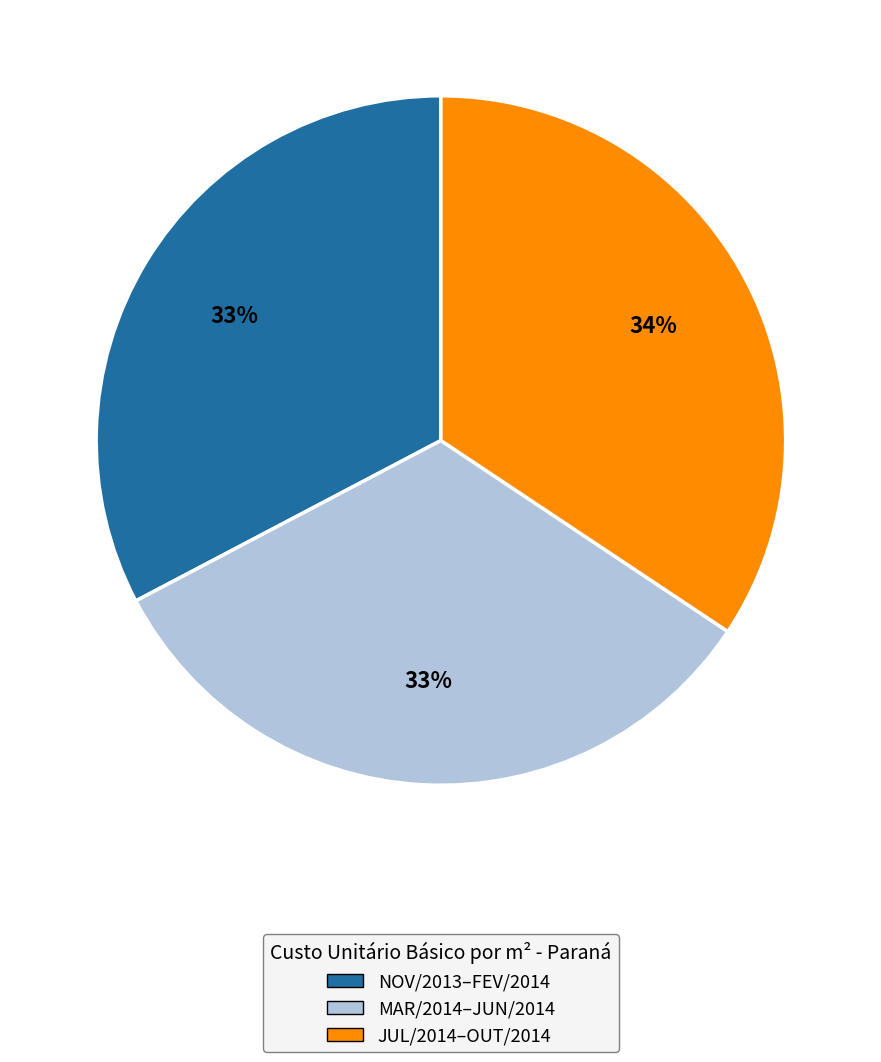

To the nearest percent, what is the average slice percentage?

33%